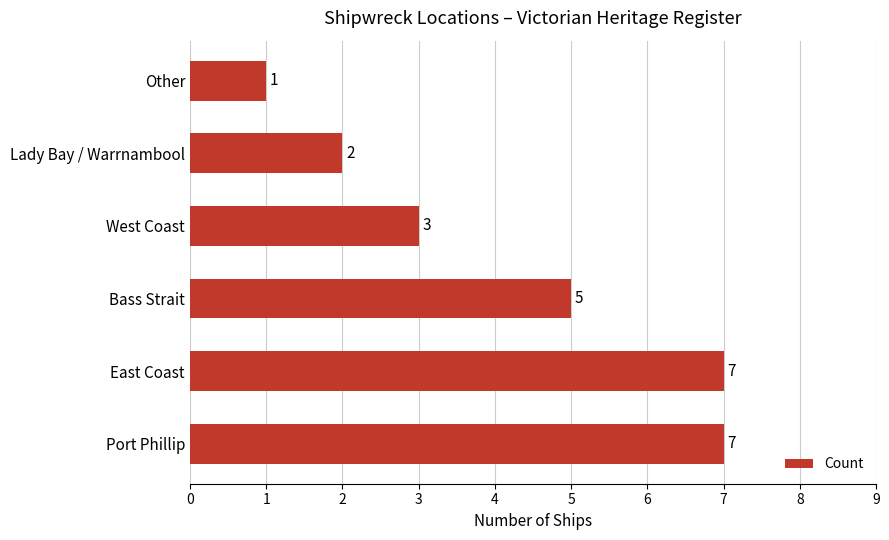

What value does the data have at Port Phillip?

7